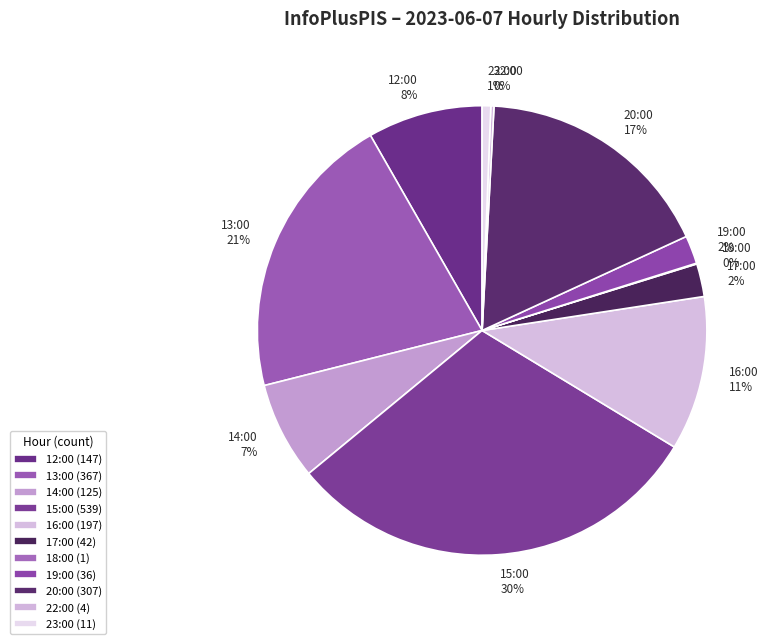

What is the ratio of the value at 14:00 to the value at 16:00?

0.6